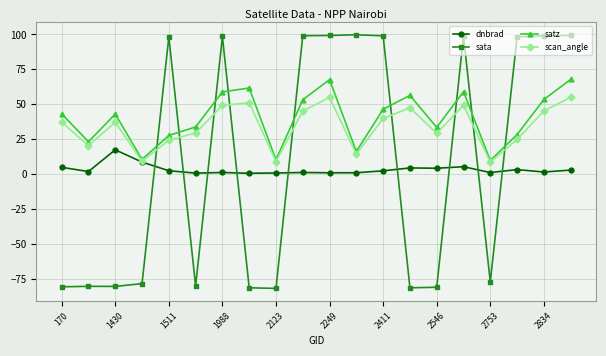

What is the value of the satz point at the 12th from the left?

16.3